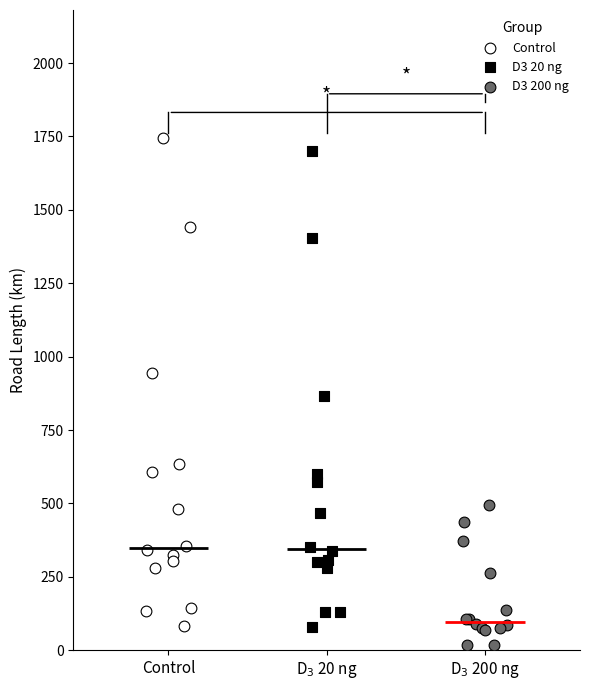

Which series has the largest Y range (max minus min)?

Control